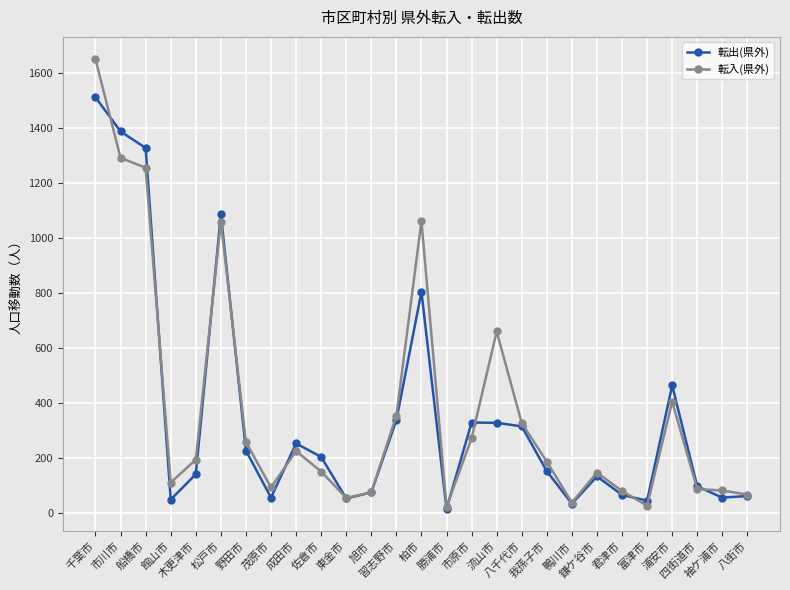

Where is 転入(県外) nearest to the value 837?

流山市